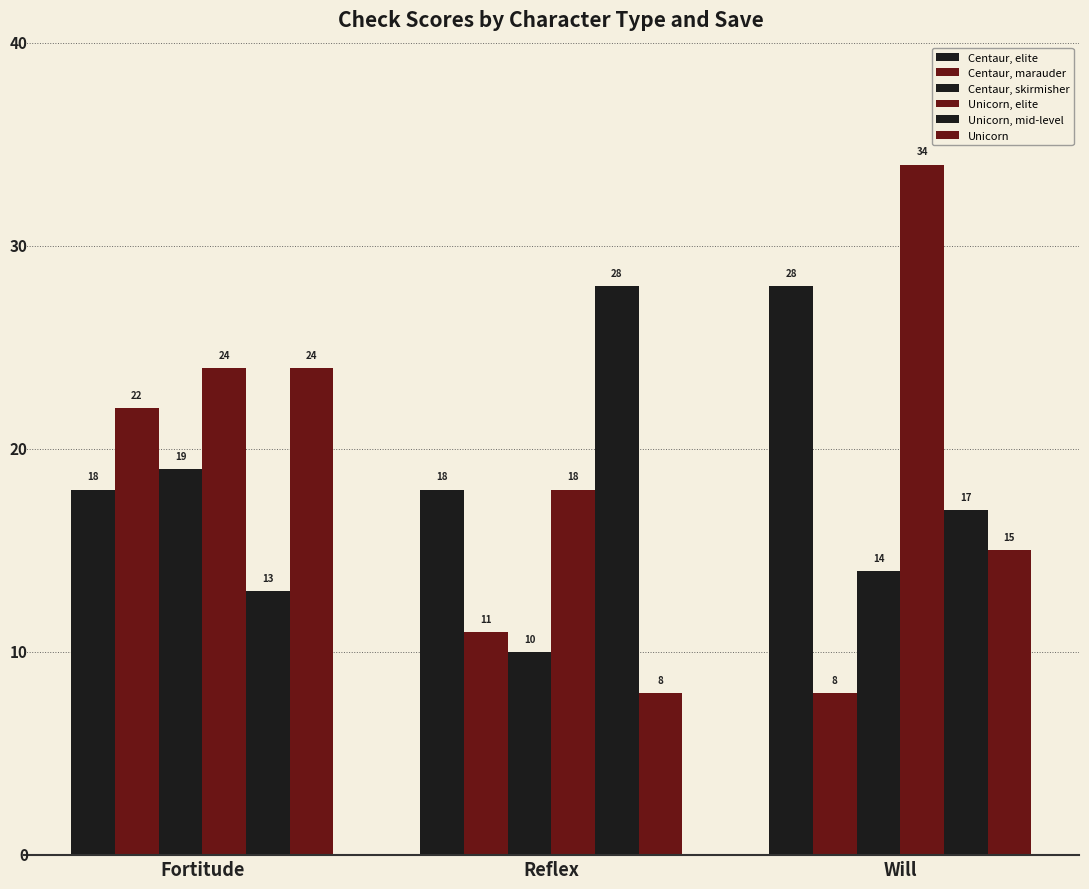

Reading right to left, transcribe all the data shown in this chart.

Centaur, elite: Will=28	Reflex=18	Fortitude=18
Centaur, marauder: Will=8	Reflex=11	Fortitude=22
Centaur, skirmisher: Will=14	Reflex=10	Fortitude=19
Unicorn, elite: Will=34	Reflex=18	Fortitude=24
Unicorn, mid-level: Will=17	Reflex=28	Fortitude=13
Unicorn: Will=15	Reflex=8	Fortitude=24